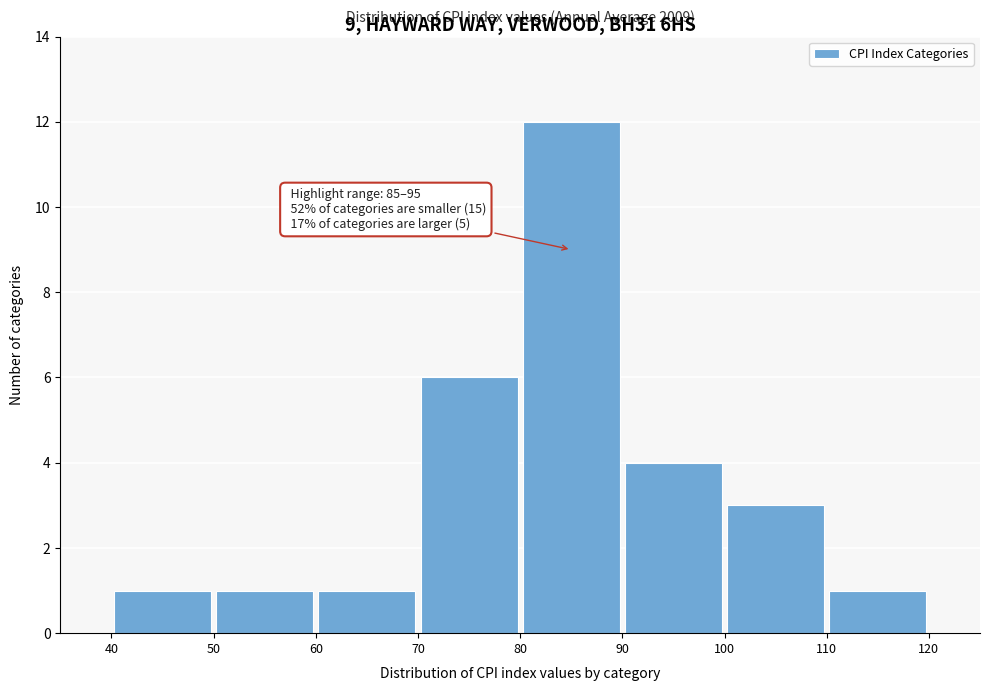

Which range on the x-axis has the tallest bar?

80 to 90